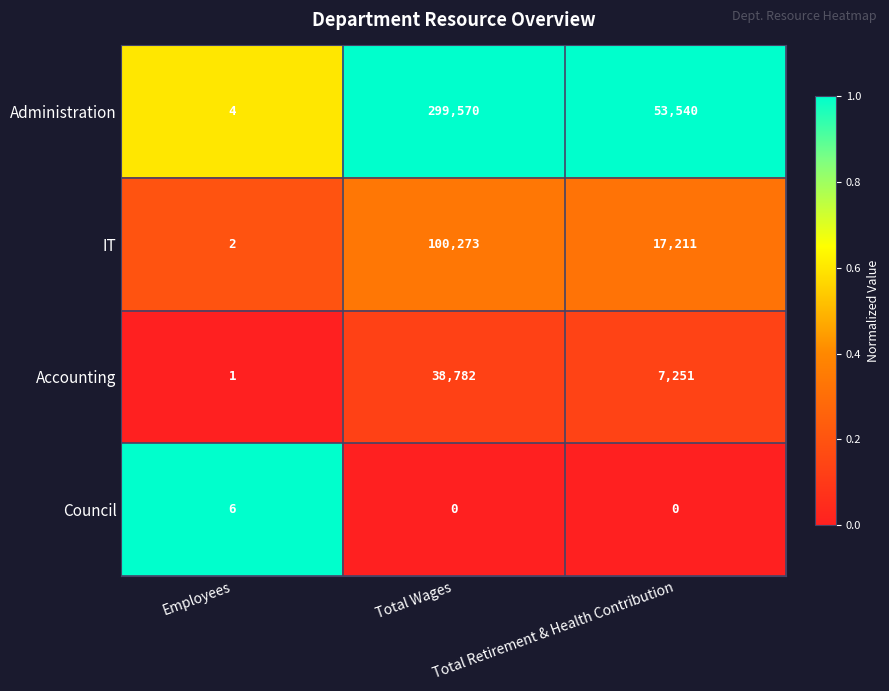

What is the difference between the second highest and minimum values in the IT series?

17209